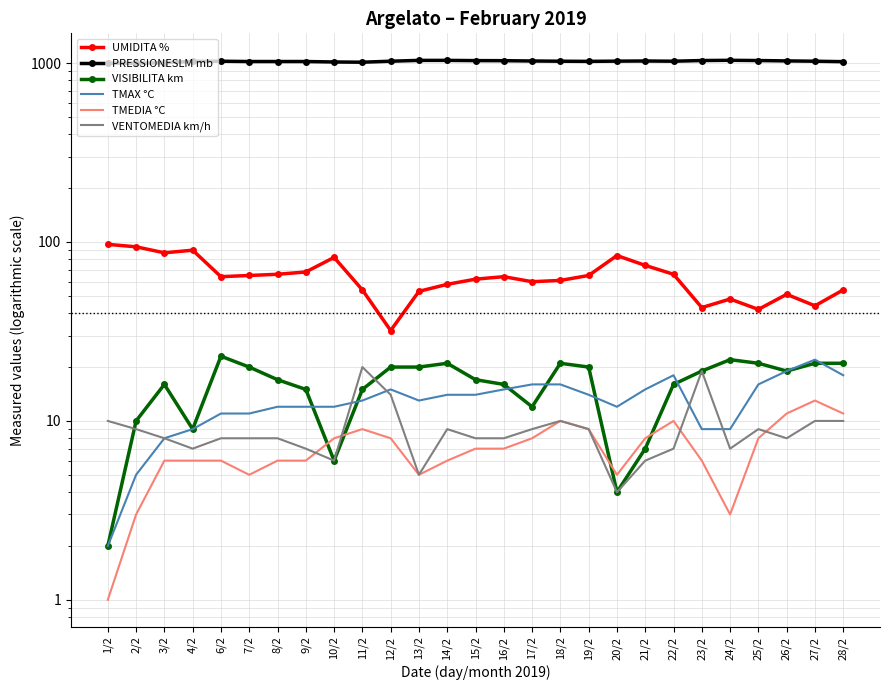

How many lines are shown in the chart?

6